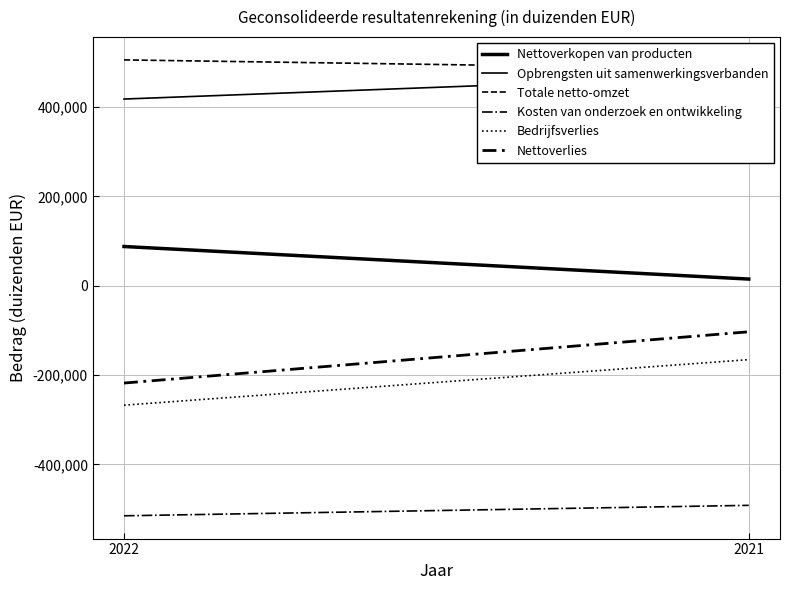

What is the difference between the maximum and minimum values in the Nettoverlies series?

114760